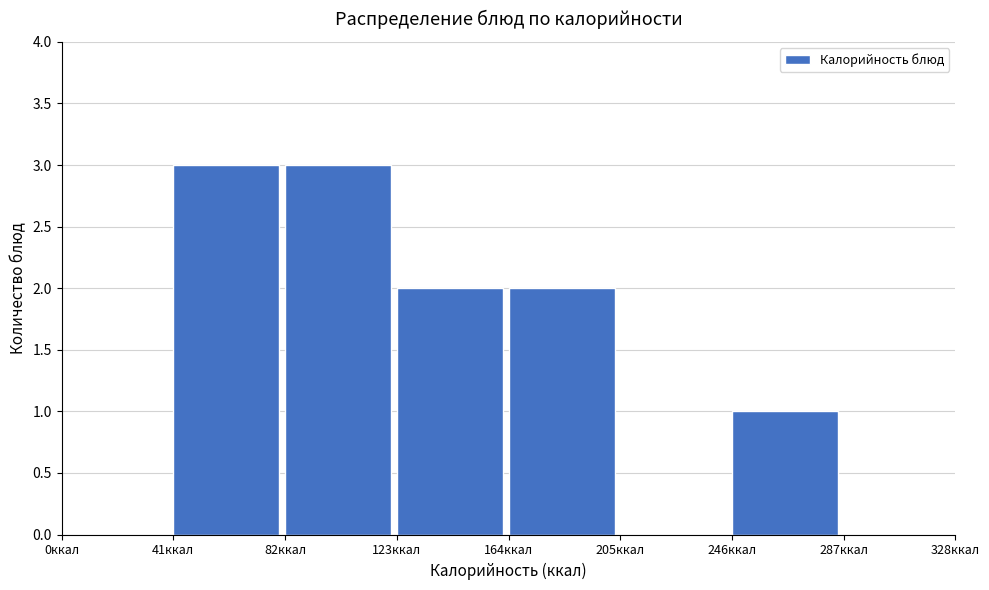

Reading left to right, transcribe this chart: for each bar, give the range it covers on the x-axis and its height. Neither the bar edges nor the heights are printed on the chart, so give them approximately, as read against the axes.

0 to 41: 0
41 to 82: 3
82 to 123: 3
123 to 164: 2
164 to 205: 2
205 to 246: 0
246 to 287: 1
287 to 328: 0